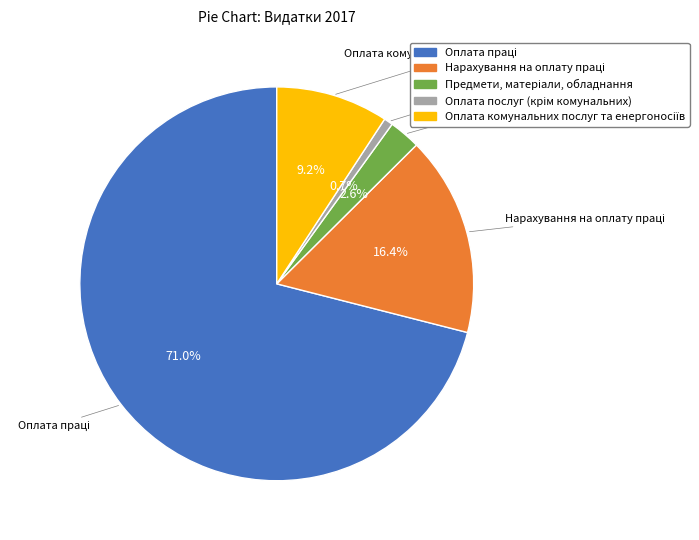

Is there a majority slice in this chart?

Yes